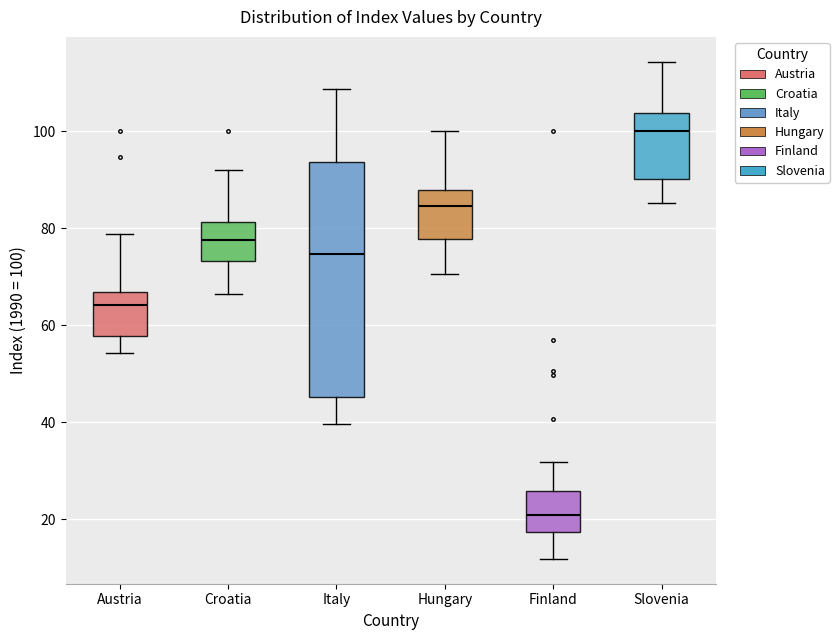

Which box has the highest median line?

Slovenia